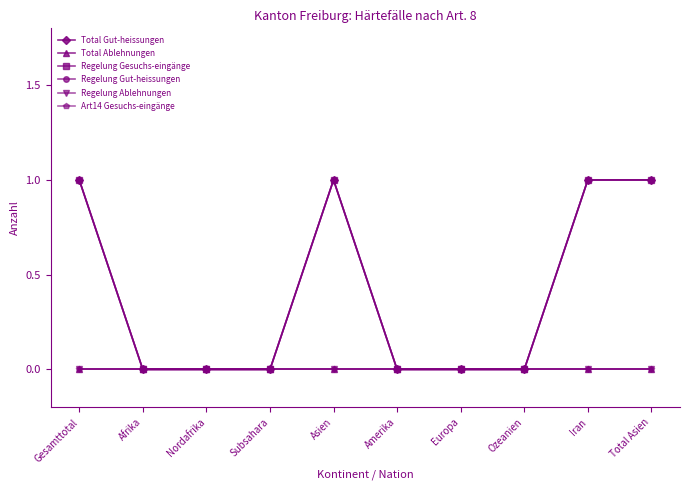

At how many categories does at least one series exceed 0?

4